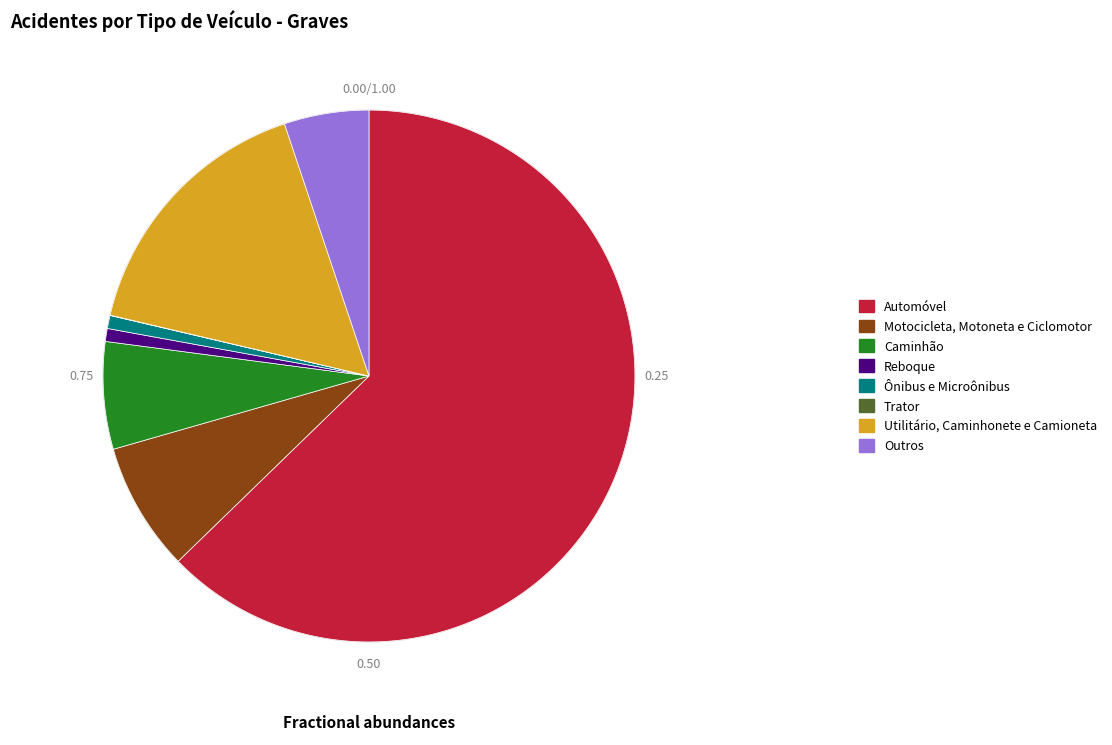

To the nearest percent, what is the difference between the largest and smallest slice percentages?

63%